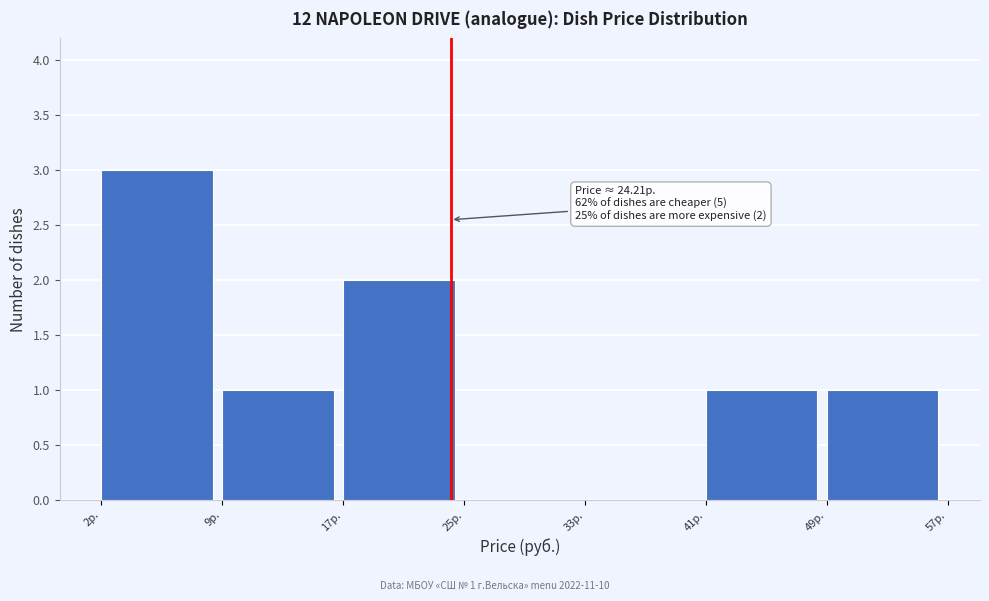

Which range on the x-axis has the tallest bar?

2 to 9